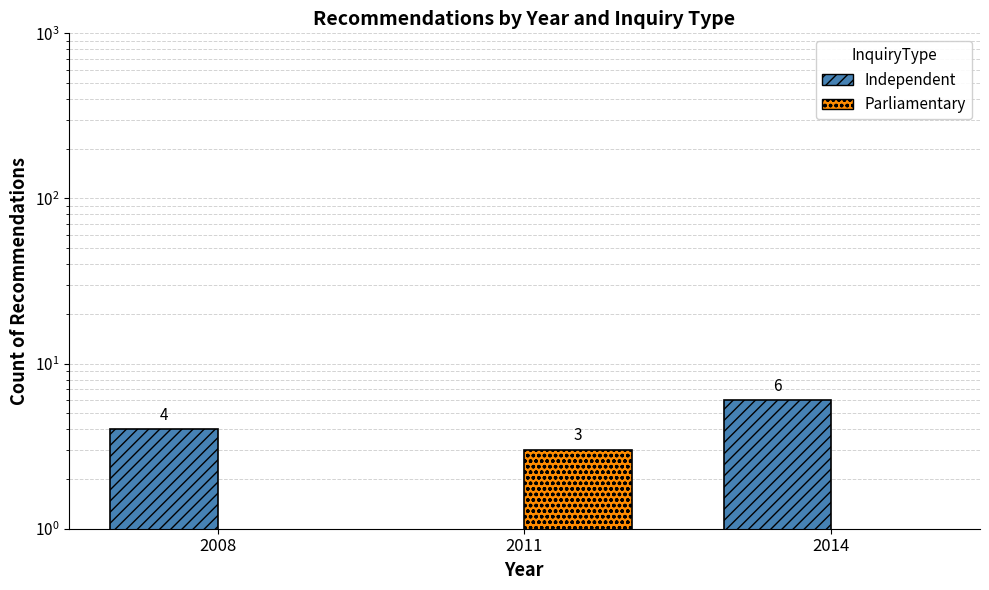

The value of Independent at 2014 is 6. True or false?

True